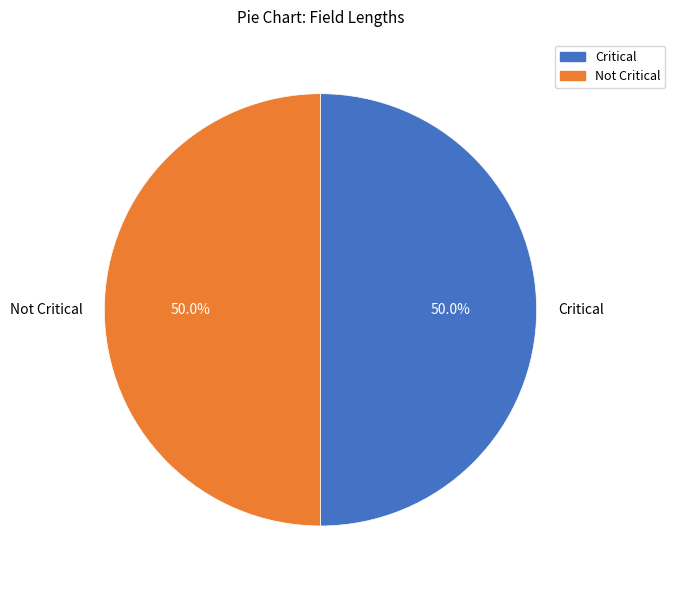

What is the ratio of the value at Critical to the value at Not Critical?

1.0